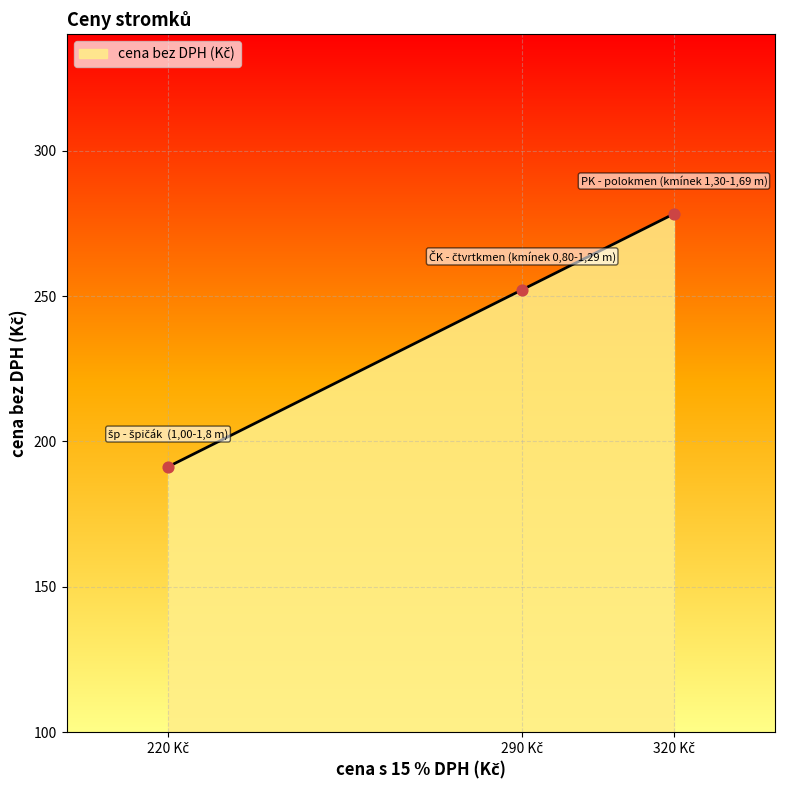

What is the sum of all values?

721.7